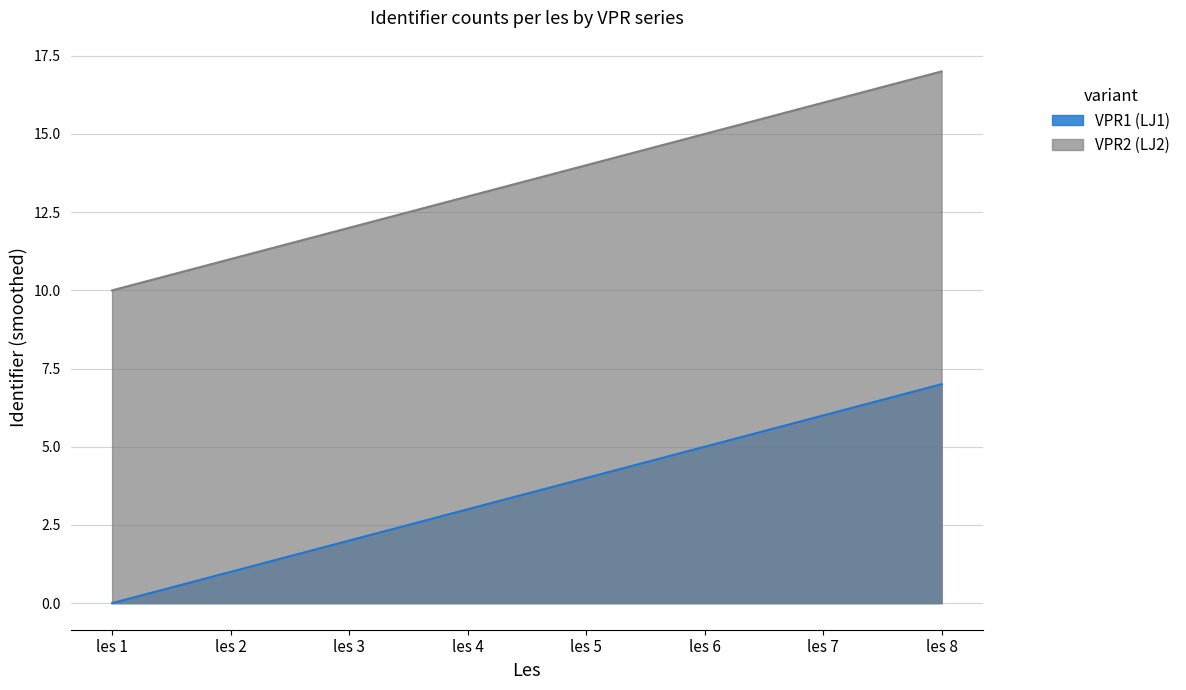

Is it true that VPR1 (LJ1) equals 4 at les 4?

False